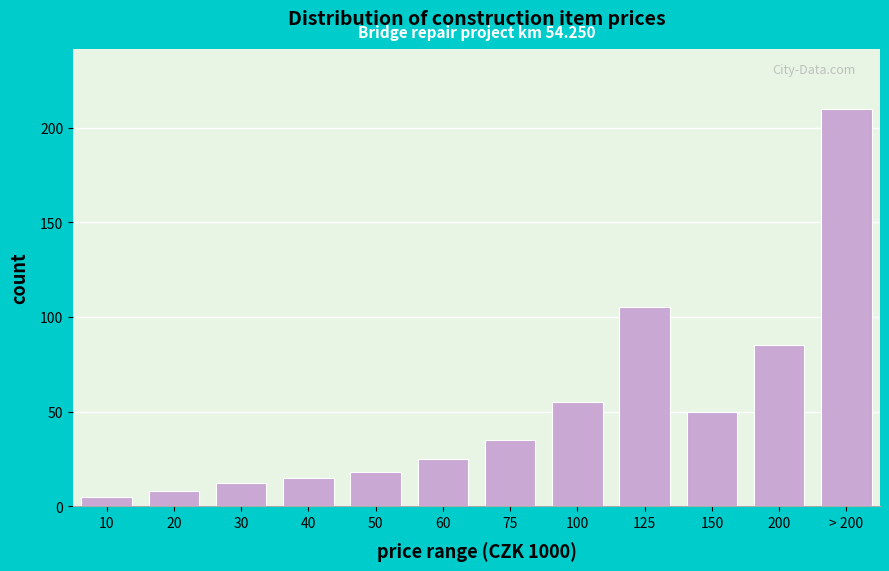

Reading right to left, list all the values displayed in this chart.

> 200=210	200=85	150=50	125=105	100=55	75=35	60=25	50=18	40=15	30=12	20=8	10=5